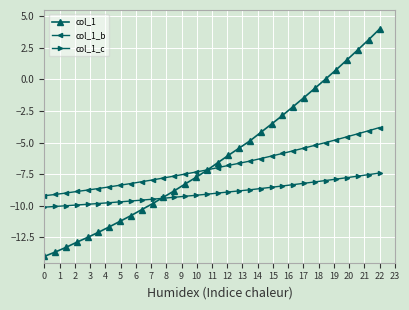

True or false: col_1 has more than 2 points higher than both neighbors.

False